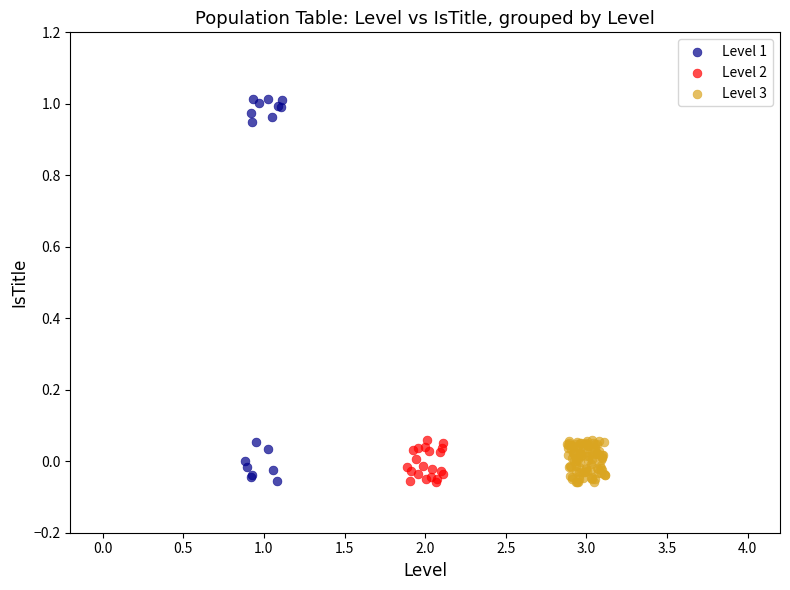

Which series has the widest spread of Y values?

Level 1